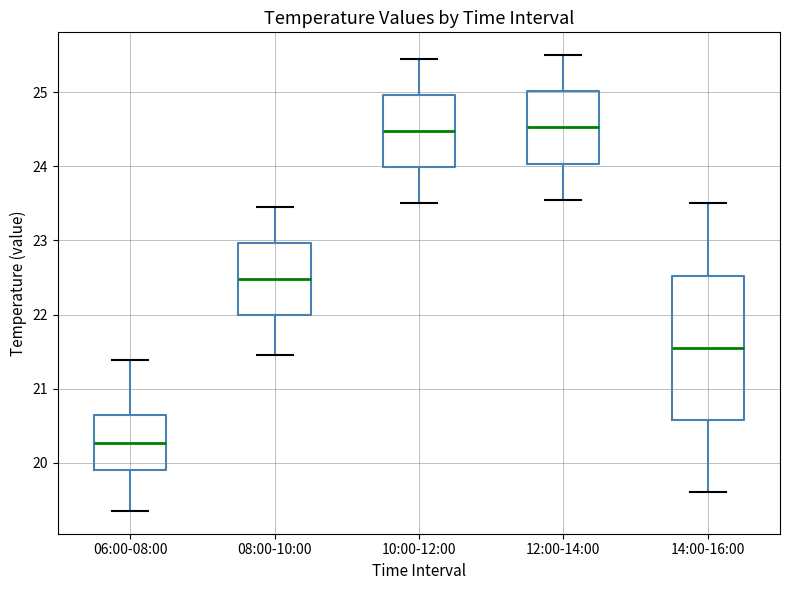

Which box is the tallest, from its lower edge to its upper edge?

14:00-16:00